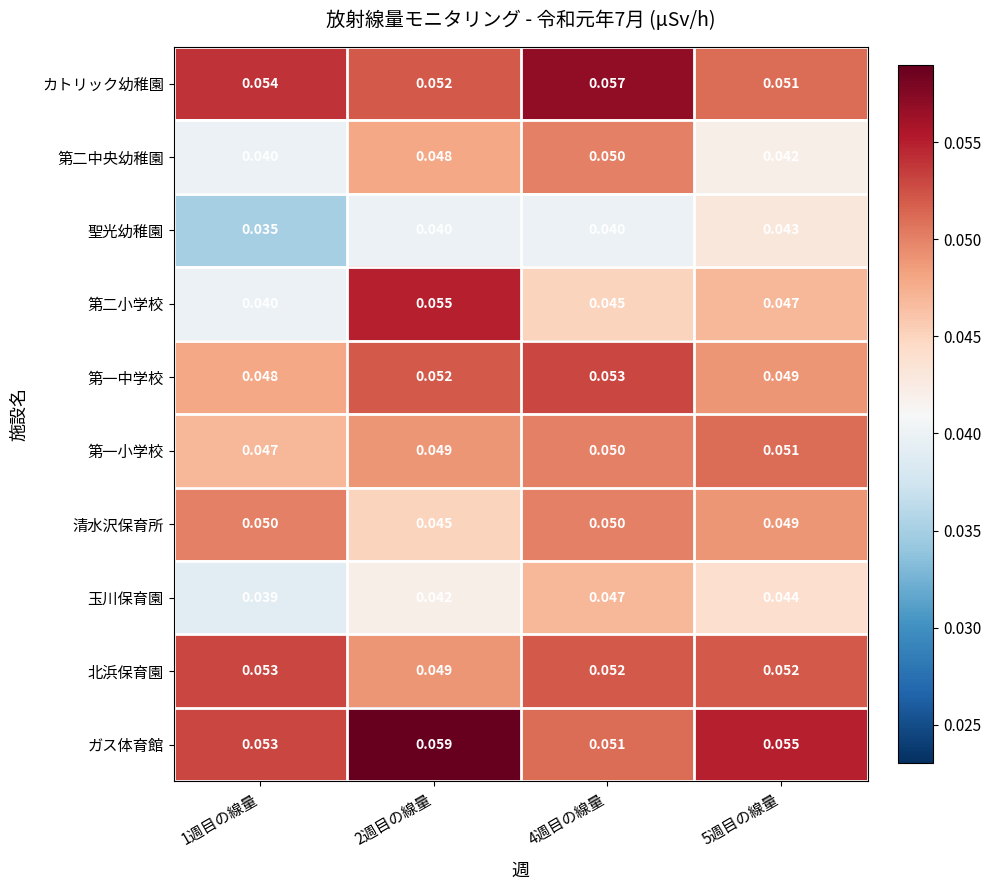

Which series has the largest range (max minus min)?

第二小学校